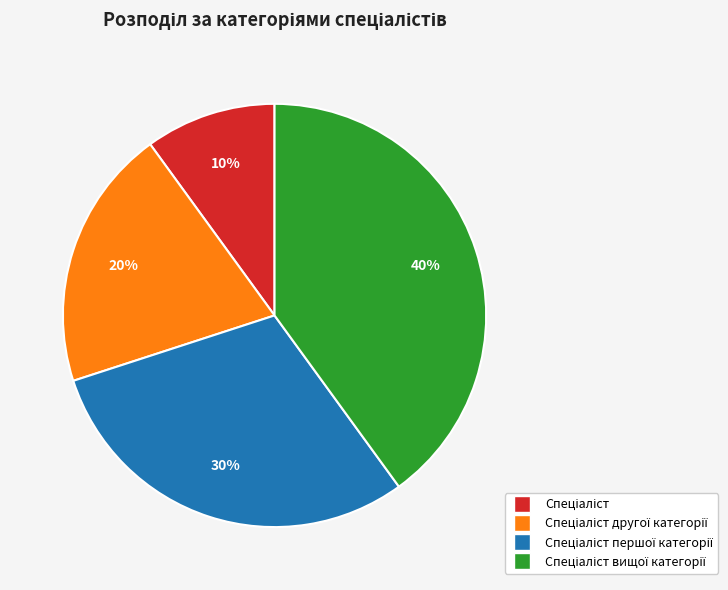

Does any single category account for the majority?

No